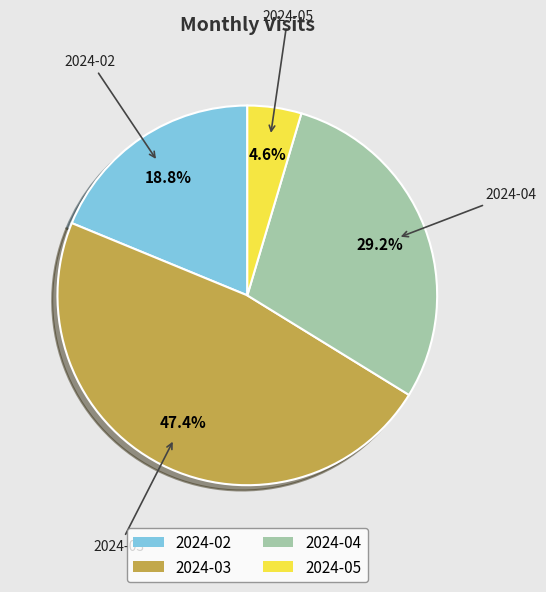

To the nearest percent, what is the difference between the largest and smallest slice percentages?

43%